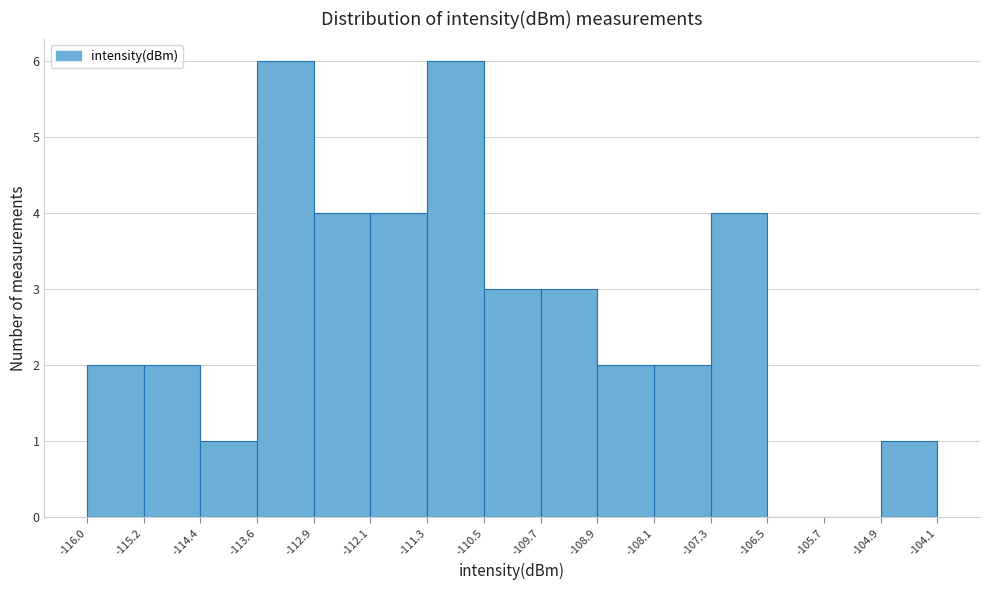

How tall is the bar that spans -116.0 to -115.2 on the x-axis? The values are not printed on the chart, so give them approximately, as read against the axis.

2